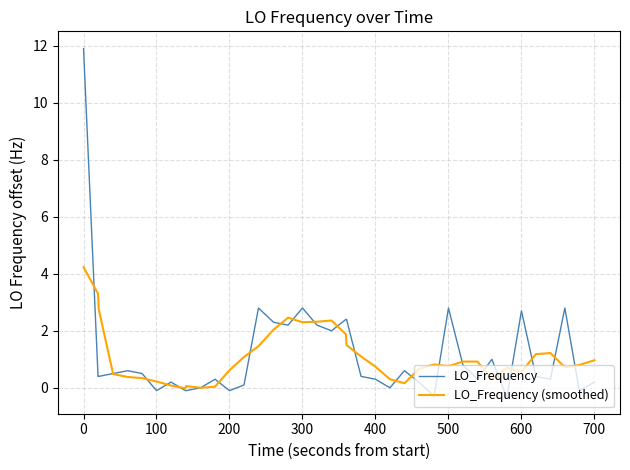

At how many categories does at least one series exceed 8?

1